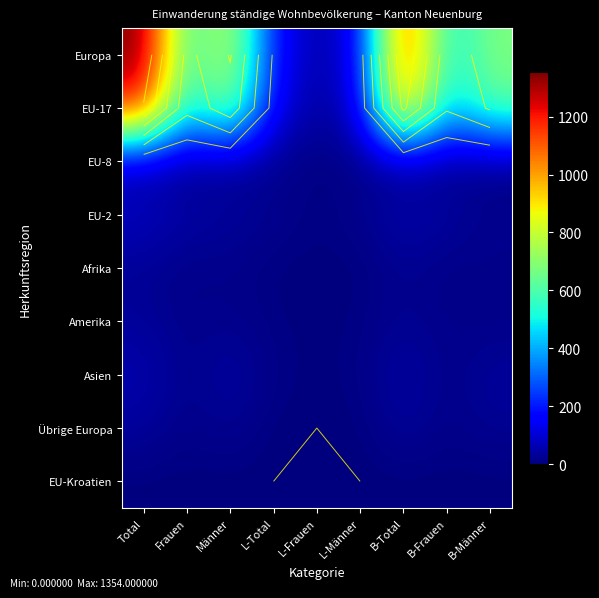

Which series has the largest total across all categories?

Europa